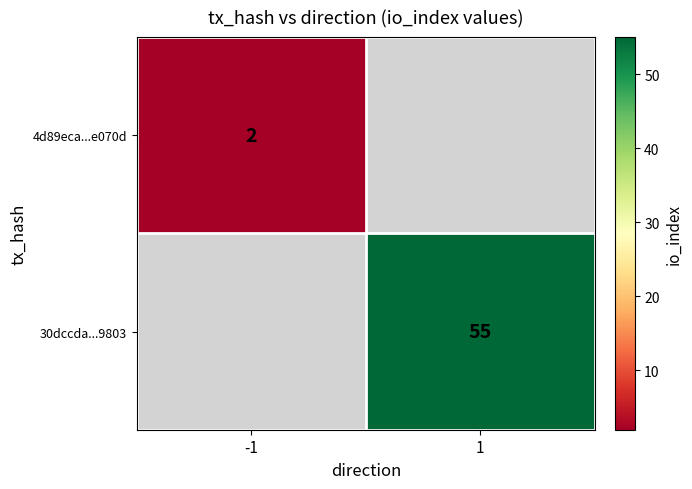

Is the value of 30dccda...9803 at 1 greater than the value of 4d89eca...e070d at -1?

Yes